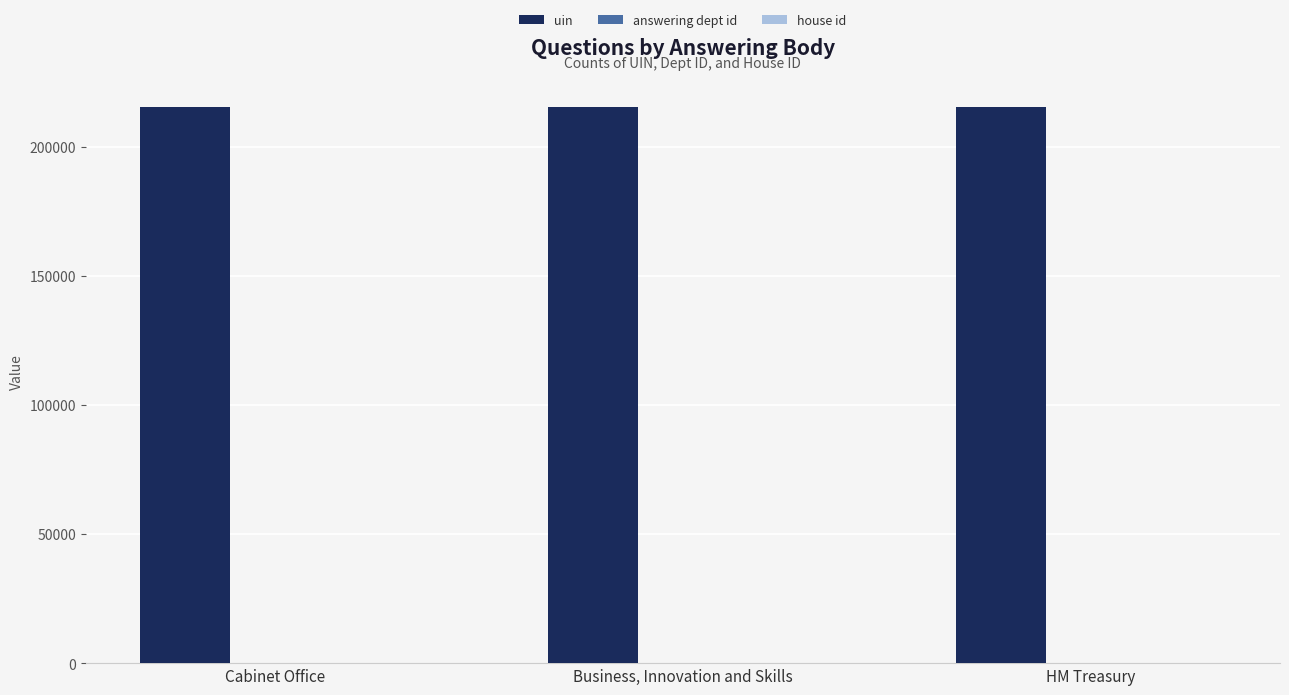

Which series has the largest total across all categories?

uin